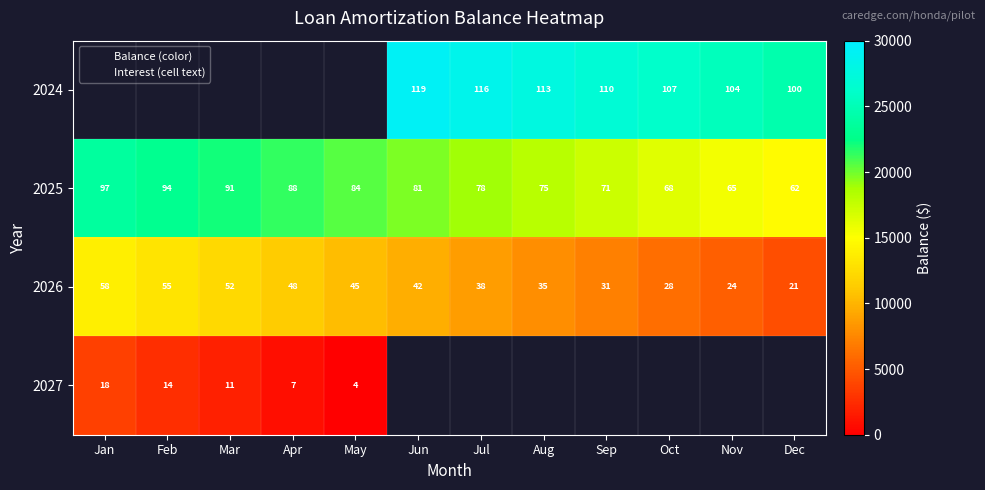

Is it true that 2024 equals 9558.4 at Aug?

False